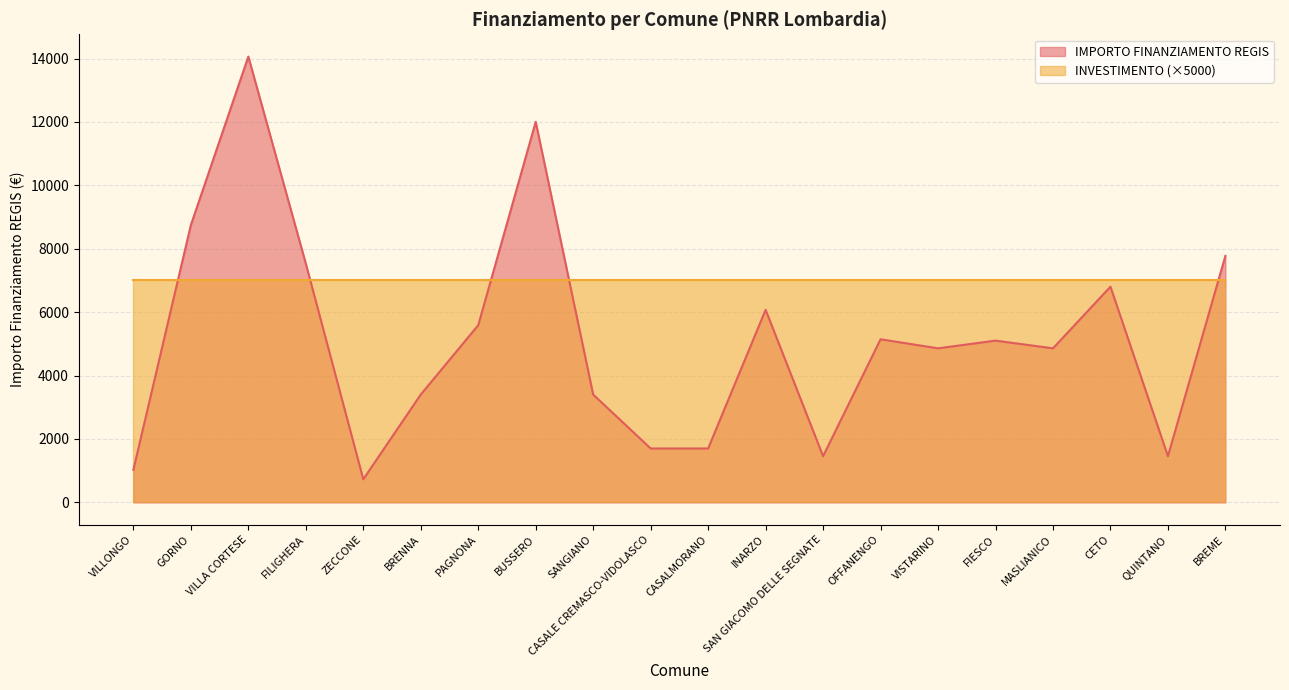

What position from the right is INARZO?

9